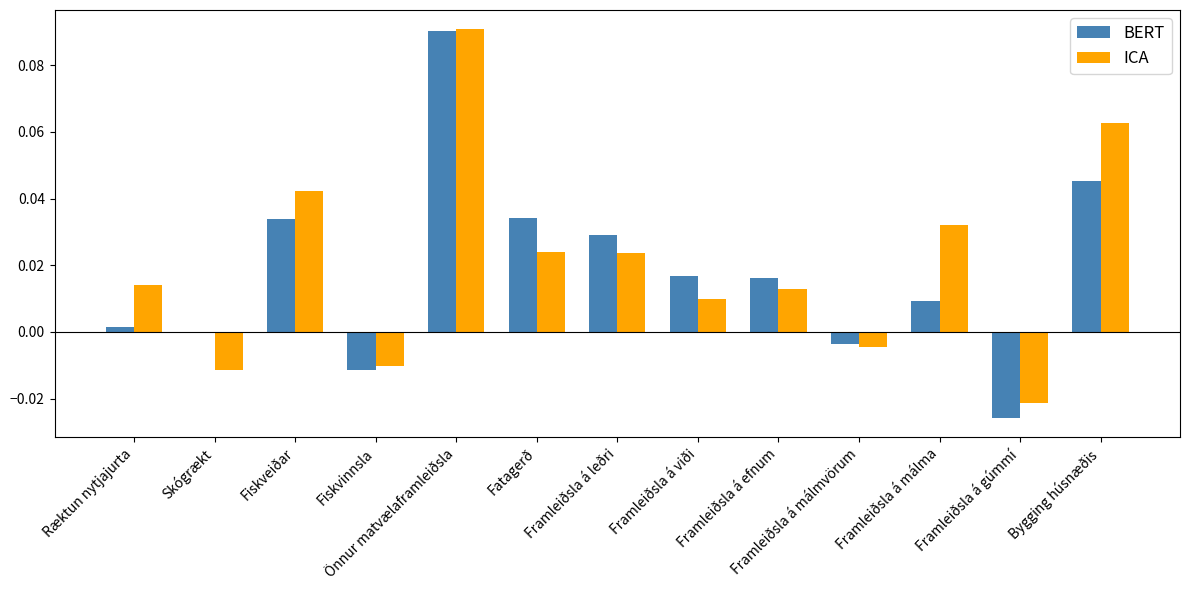

The ICA series shows 0.0 at Fatagerð. True or false?

True